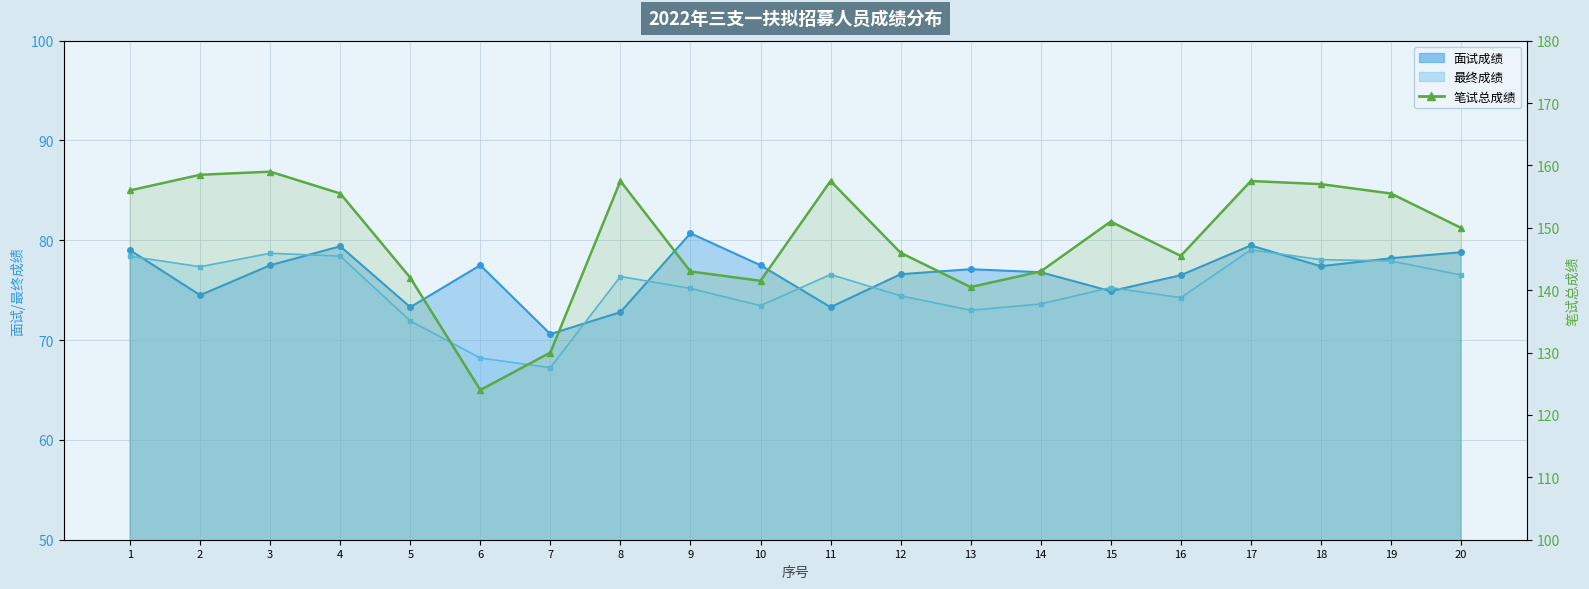

What is the maximum value shown in the chart?

159.0